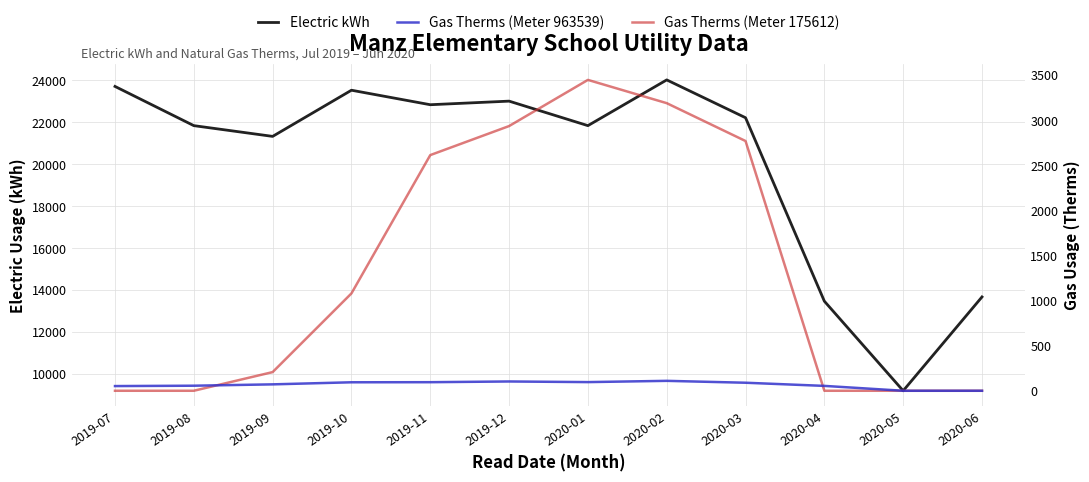

Where does the Gas Therms (Meter 963539) series first go above 89?

2019-10